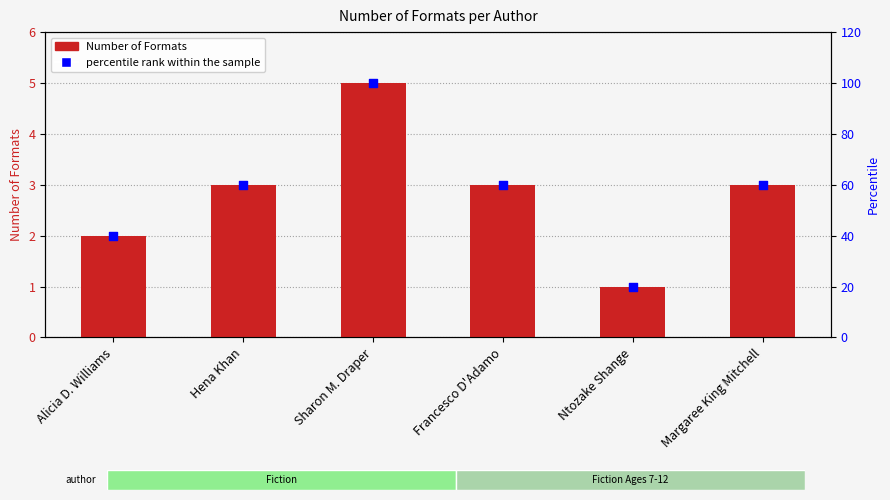

At how many categories does at least one series exceed 69?

1